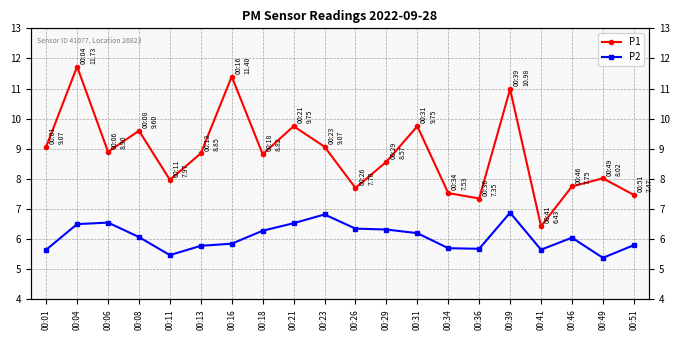

How many series are shown in this chart?

2